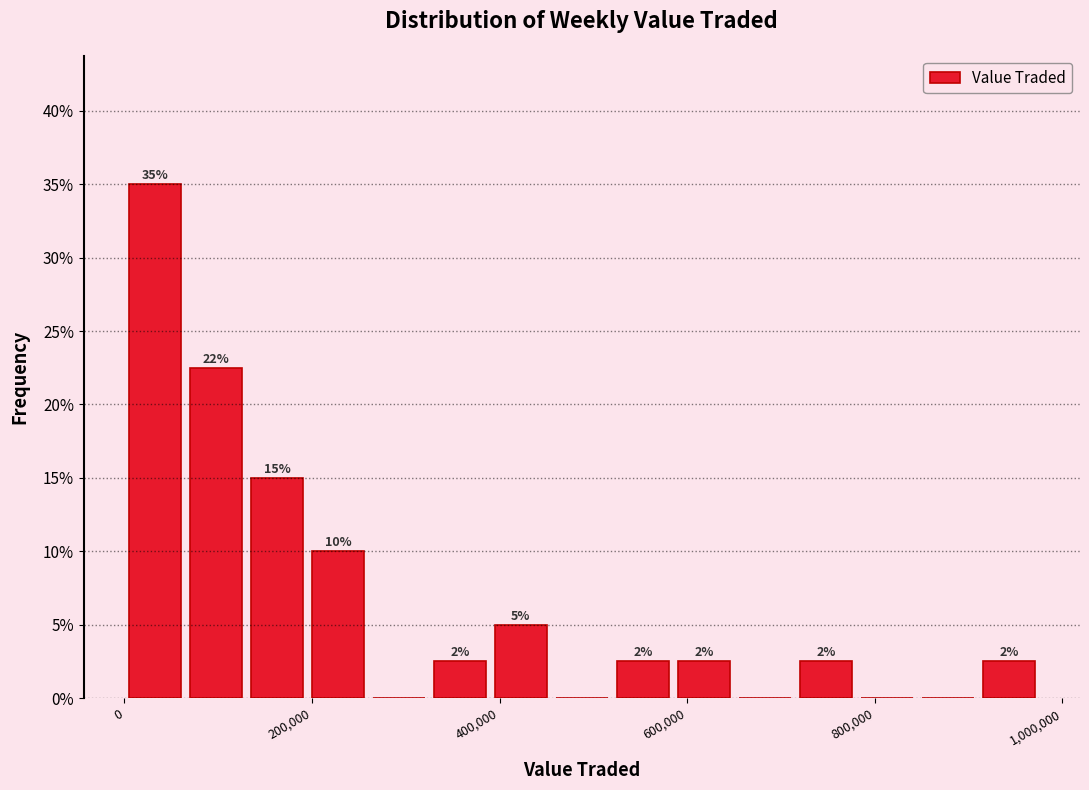

Read against the x-axis, roughly where is the centre of the tallest bar?

40000